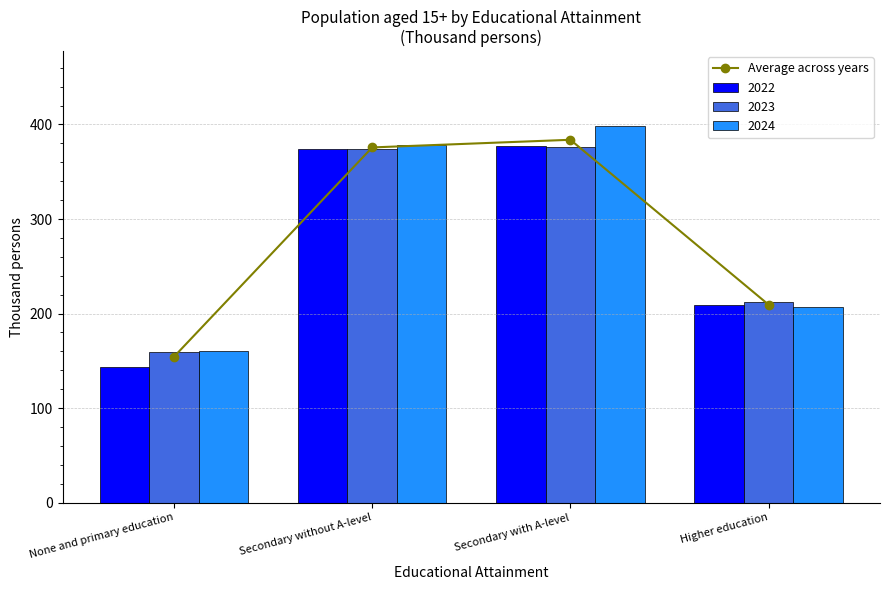

What is the sum of the values at Secondary without A-level and Secondary with A-level?

759.5